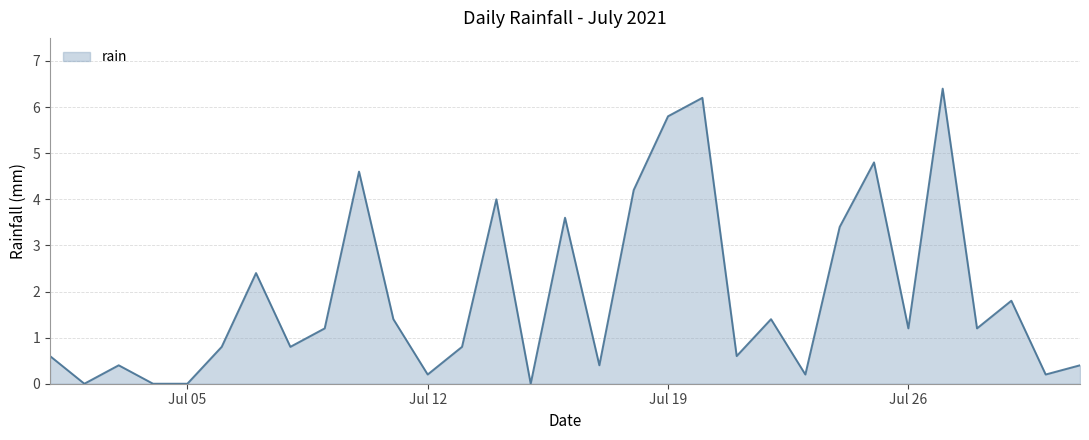

What is the maximum value shown in the chart?

6.4